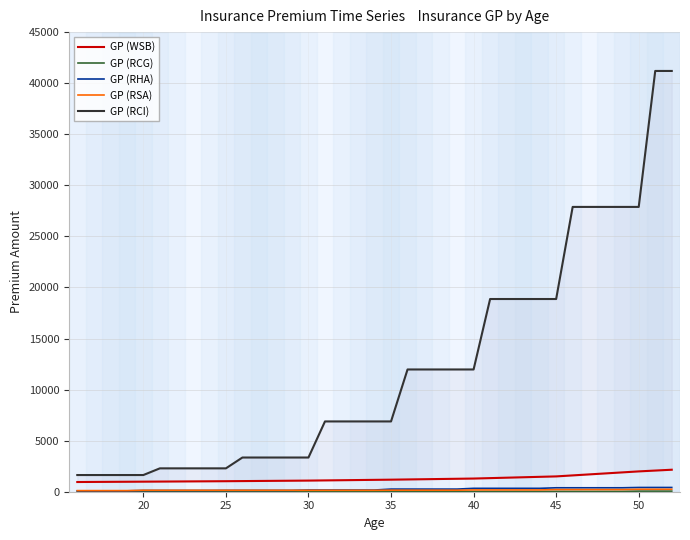

True or false: GP (RCG) and GP (RCI) cross at least once.

False